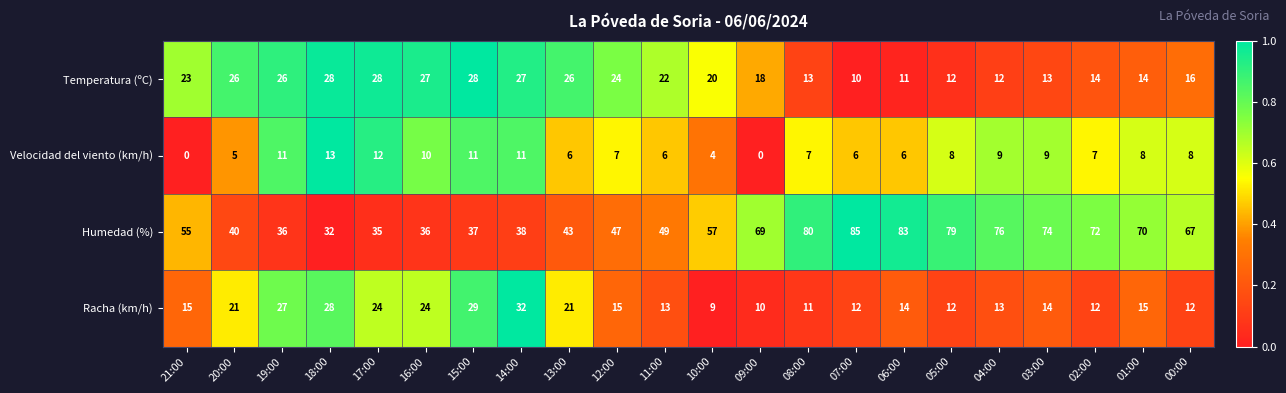

The value of Racha (km/h) at 20:00 is 6. True or false?

False